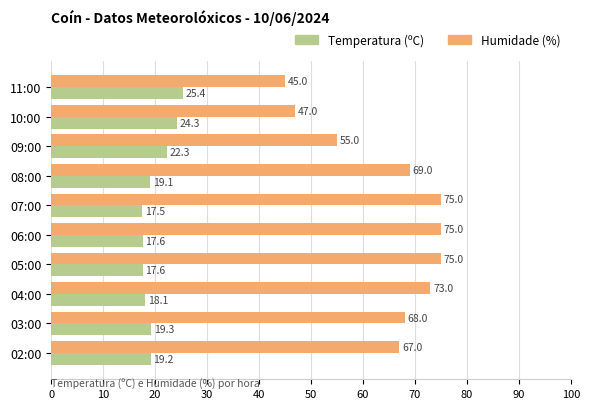

True or false: Temperatura (ºC) has a value of 32.7 at 02:00.

False